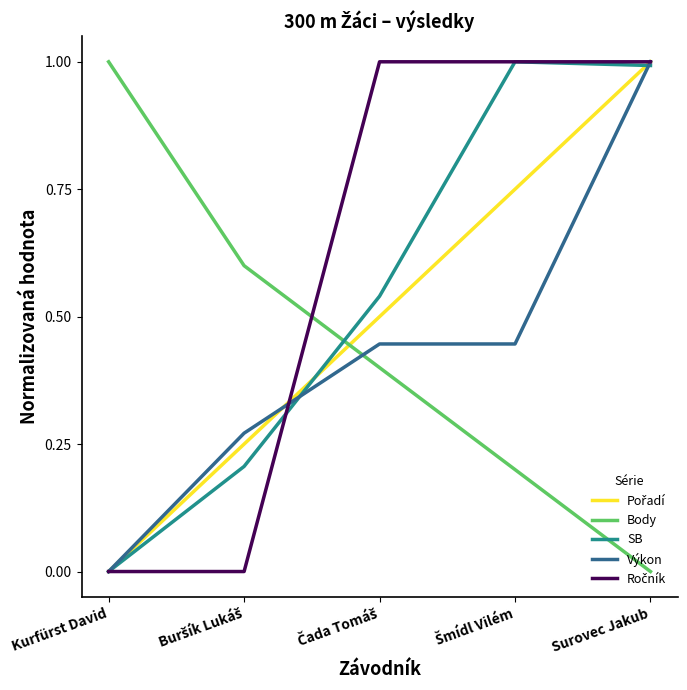

The Výkon series shows -0.3 at Kurfürst David. True or false?

False